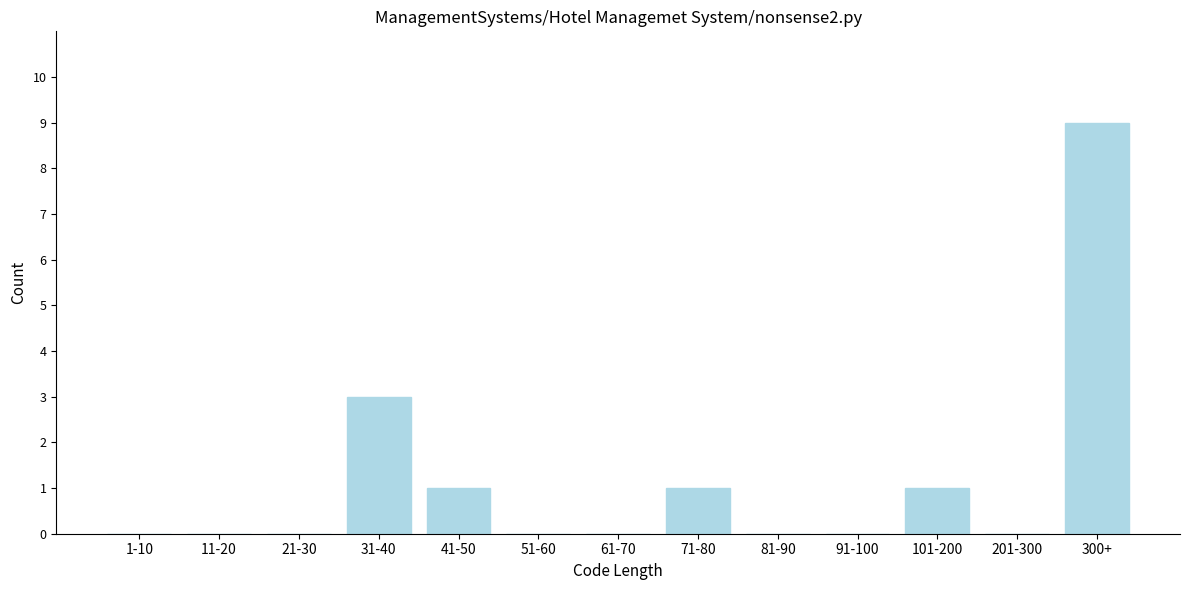

Reading left to right, what are all the values shown in this chart?

1-10=0	11-20=0	21-30=0	31-40=3	41-50=1	51-60=0	61-70=0	71-80=1	81-90=0	91-100=0	101-200=1	201-300=0	300+=9